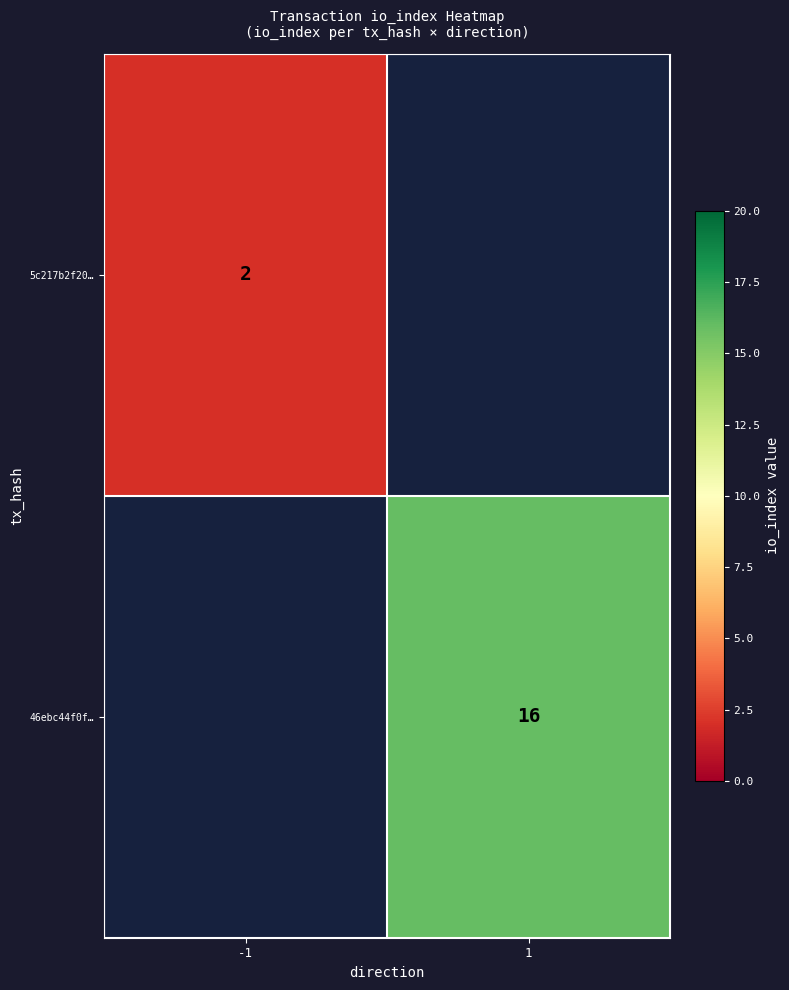

The value of 46ebc44f0f… at 1 is 16. True or false?

True